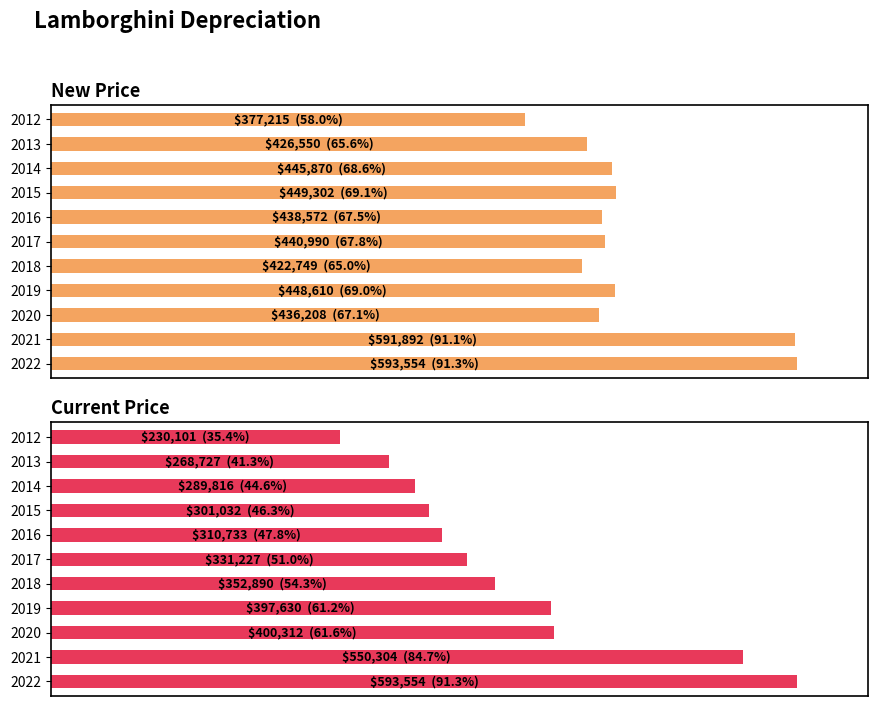

How many groups of bars are there?

11